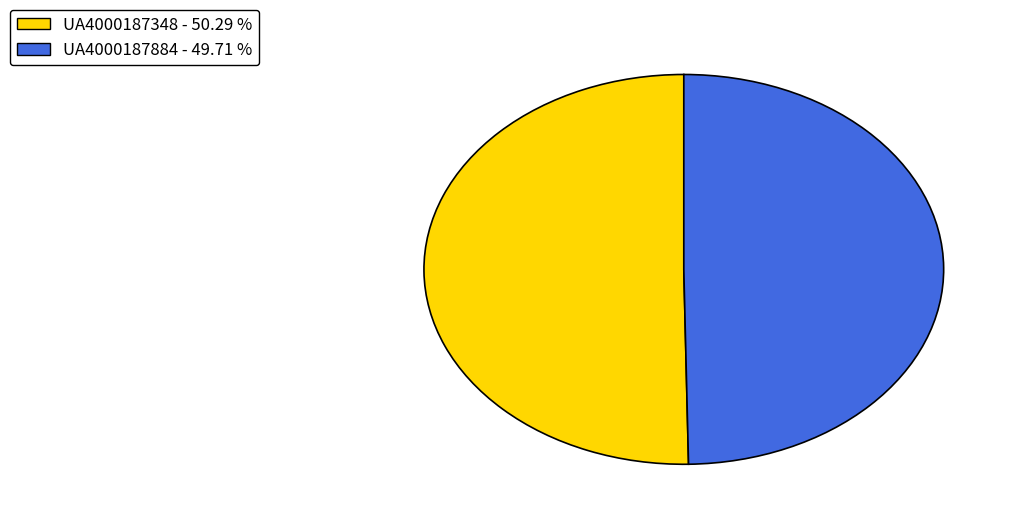

True or false: UA4000187348 accounts for 50% of the total.

True